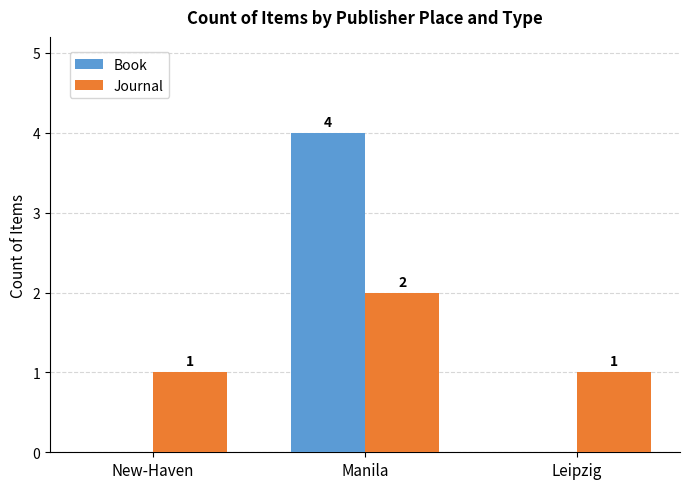

Which category has the highest value in the Book series?

Manila